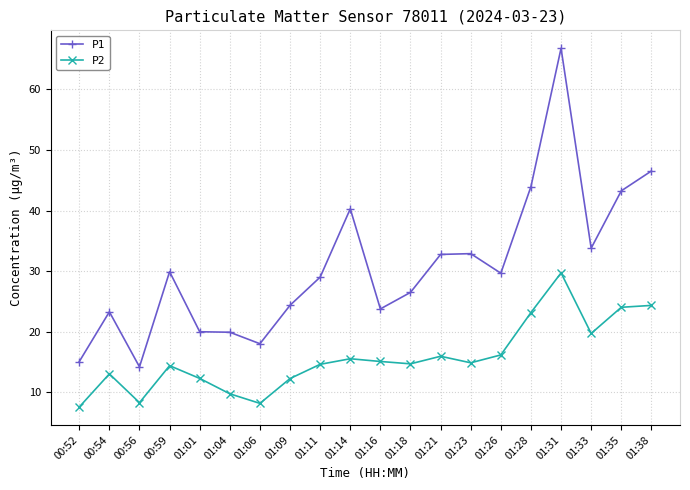

The value of P2 at 01:18 is 14.7. True or false?

True